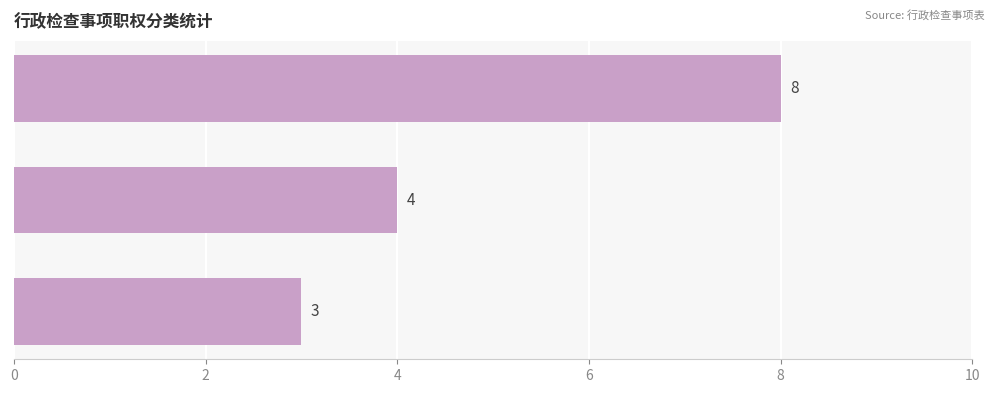

What is the sum of all values?

15